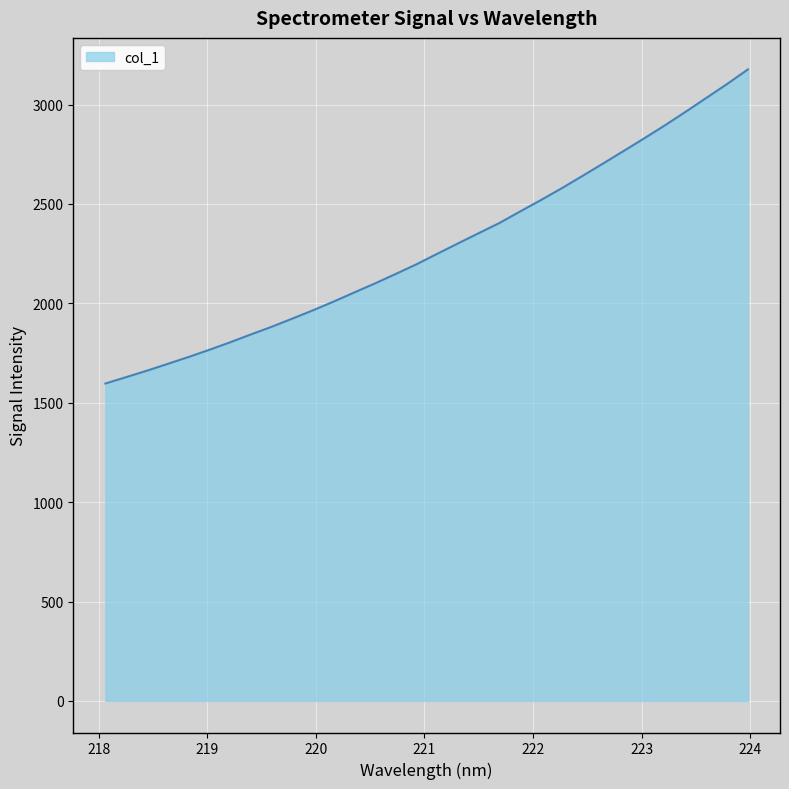

What is the greatest value displayed?

3176.5